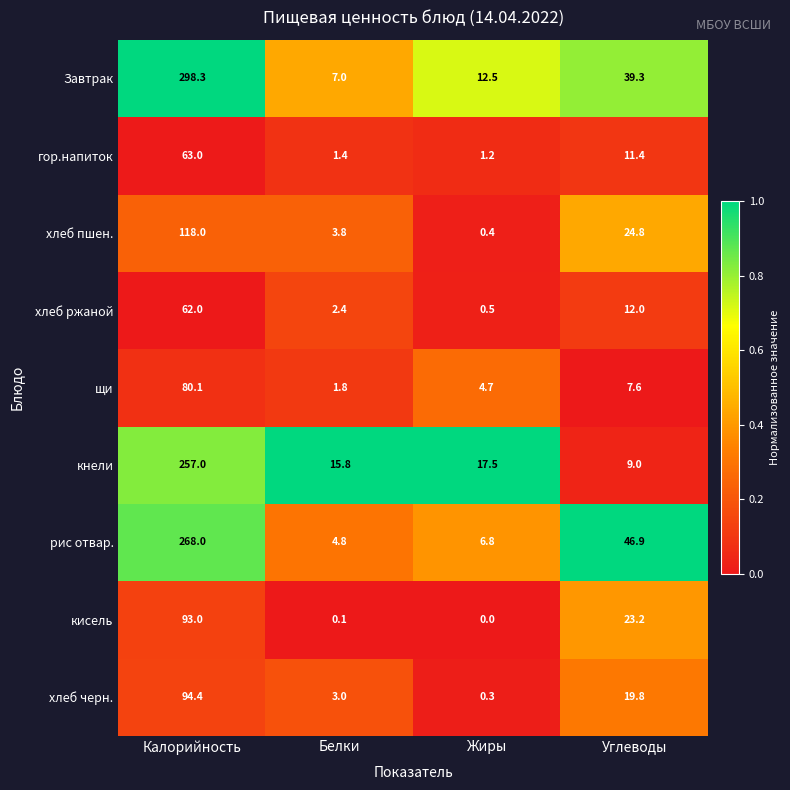

True or false: рис отвар. has a value of 4.8 at Белки.

True